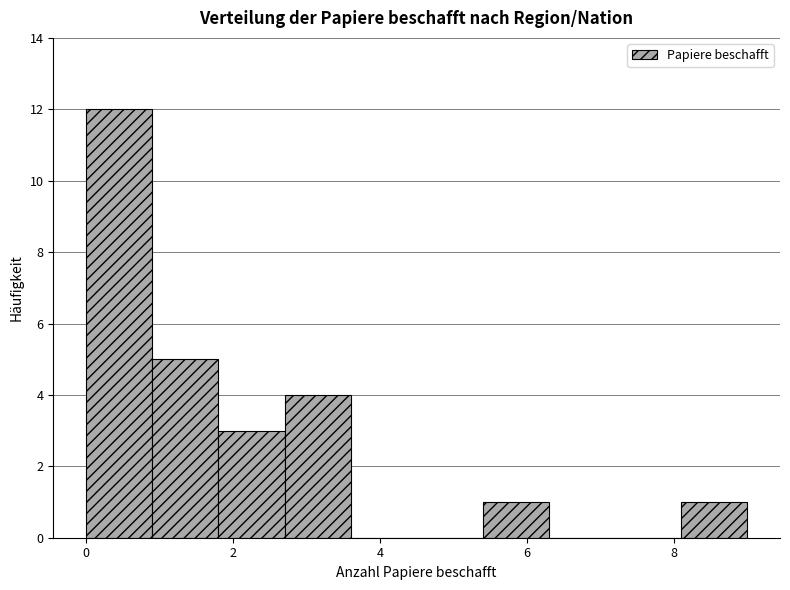

Reading left to right, transcribe this chart: for each bar, give the range it covers on the x-axis and its height. Neither the bar edges nor the heights are printed on the chart, so give them approximately, as read against the axes.

0.0 to 0.9: 12
0.9 to 1.8: 5
1.8 to 2.7: 3
2.7 to 3.6: 4
3.6 to 4.5: 0
4.5 to 5.4: 0
5.4 to 6.3: 1
6.3 to 7.2: 0
7.2 to 8.1: 0
8.1 to 9.0: 1